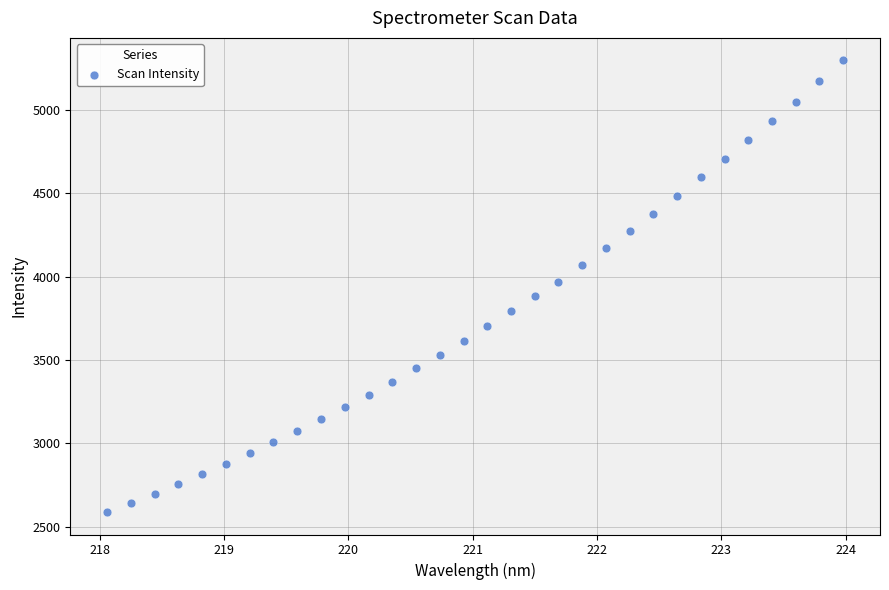

What is the range of X values (max minus min)?

5.9